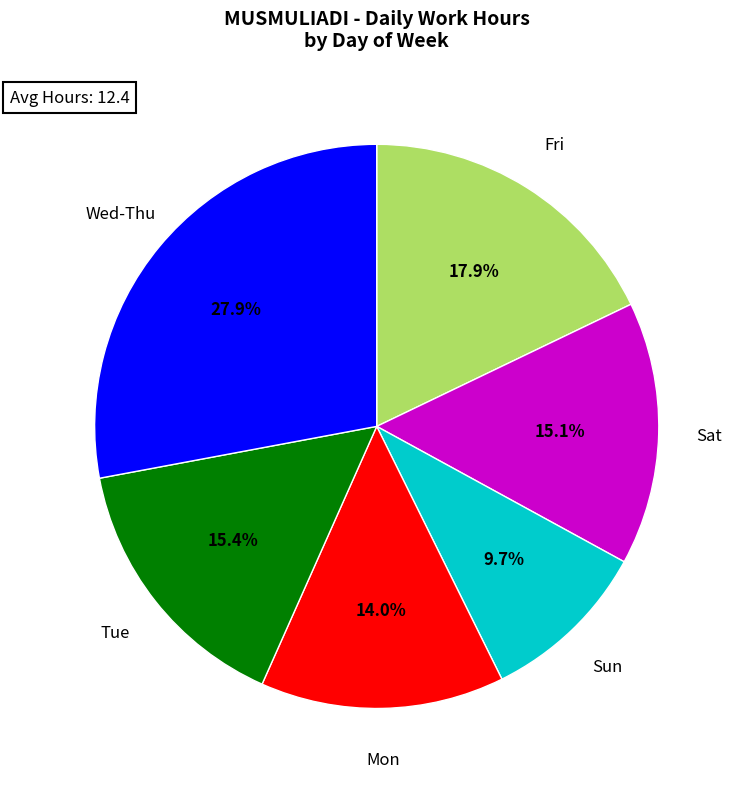

Which slice is the largest?

Wed-Thu